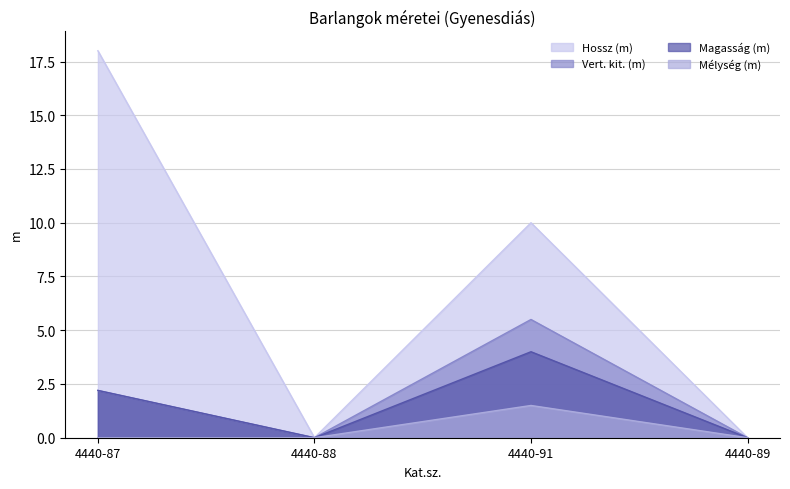

At how many categories does at least one series exceed 14?

1